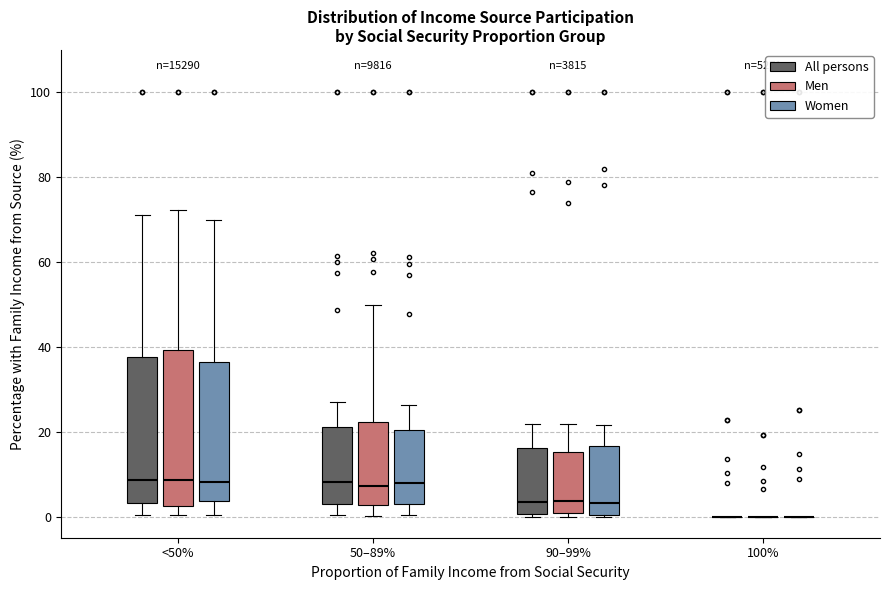

Where does the upper whisker of the box for 90–99% (Men) end on the y-axis? The values are not printed on the chart, so give them approximately, as read against the axis.

22